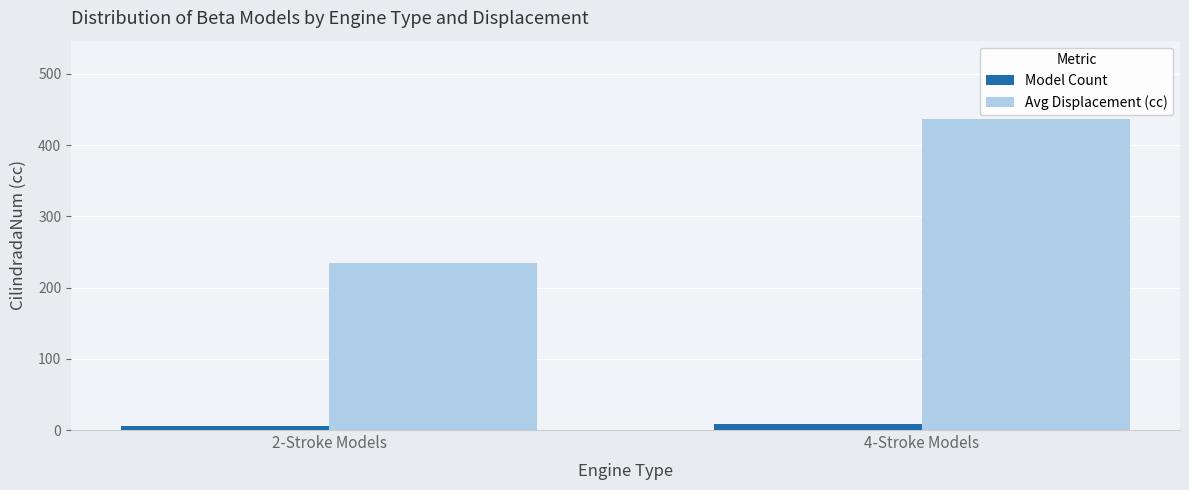

Which label corresponds to the largest value in the chart?

4-Stroke Models